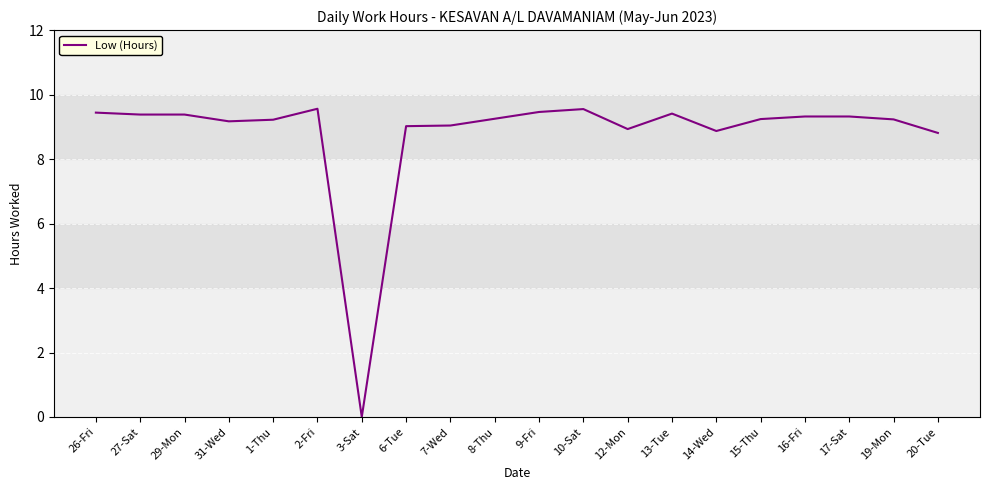

True or false: the data shows 9.6 at 2-Fri.

True